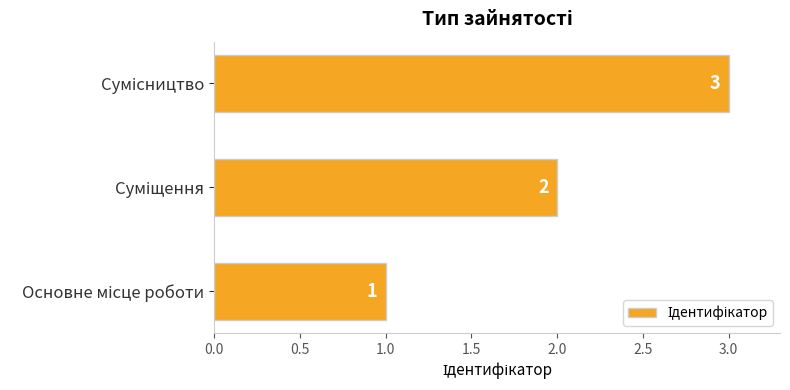

Count the values in the range 1 to 3.

3